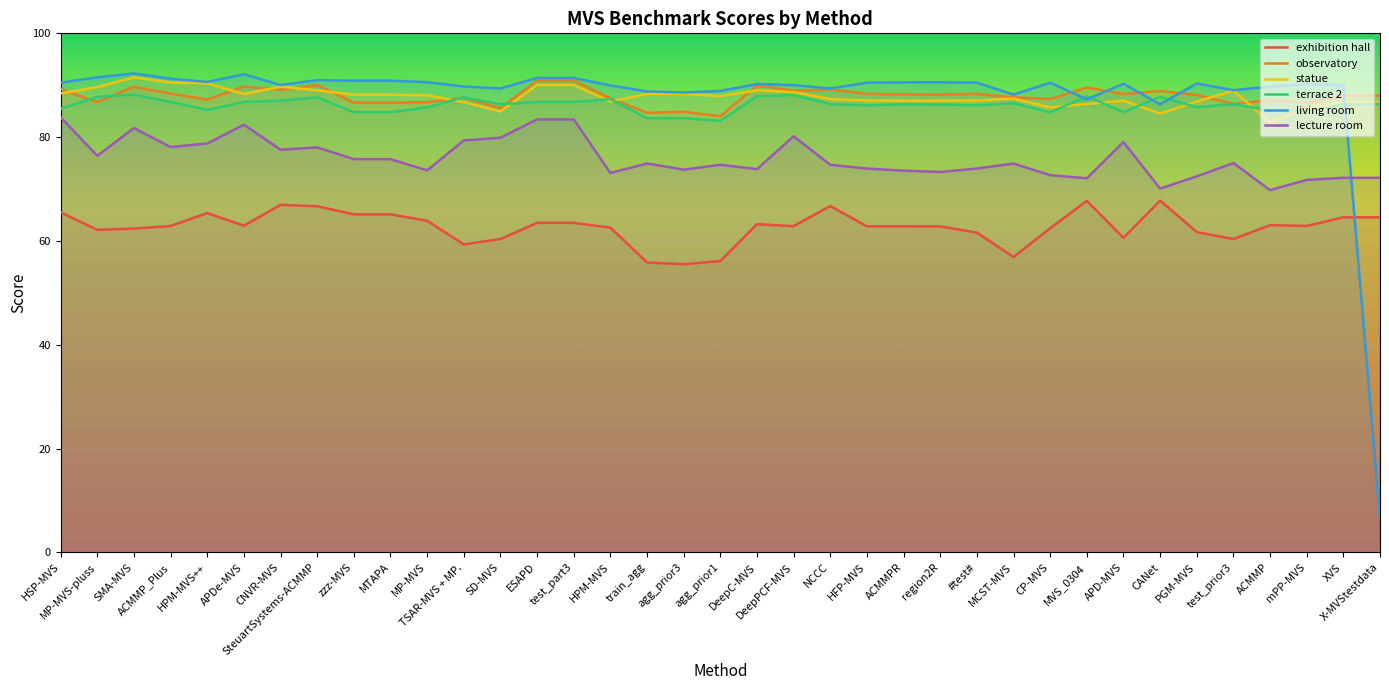

What is the label of the 30th point from the left?

APD-MVS